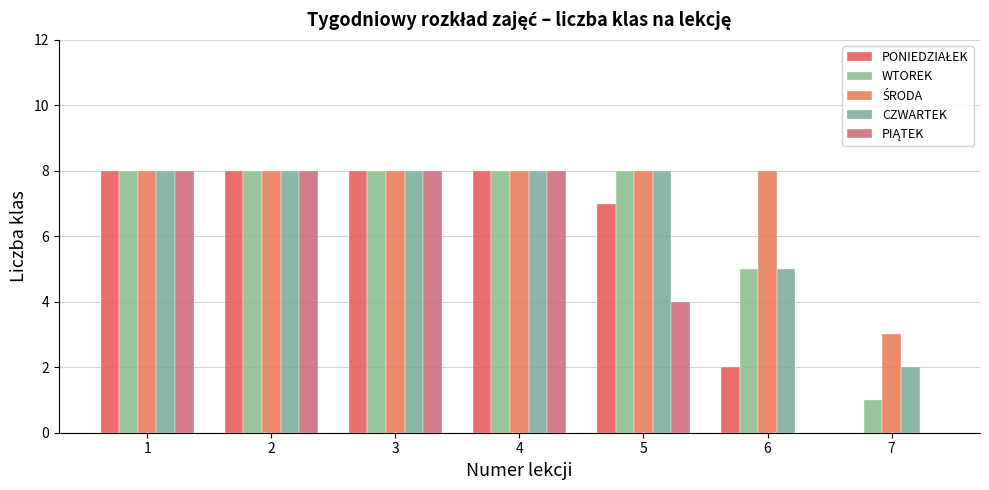

How many groups of bars are there?

7